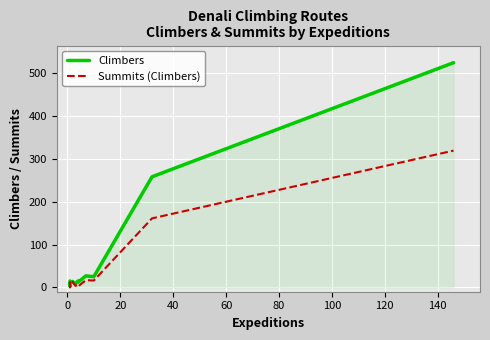

What is the label of the 8th point from the left?

120